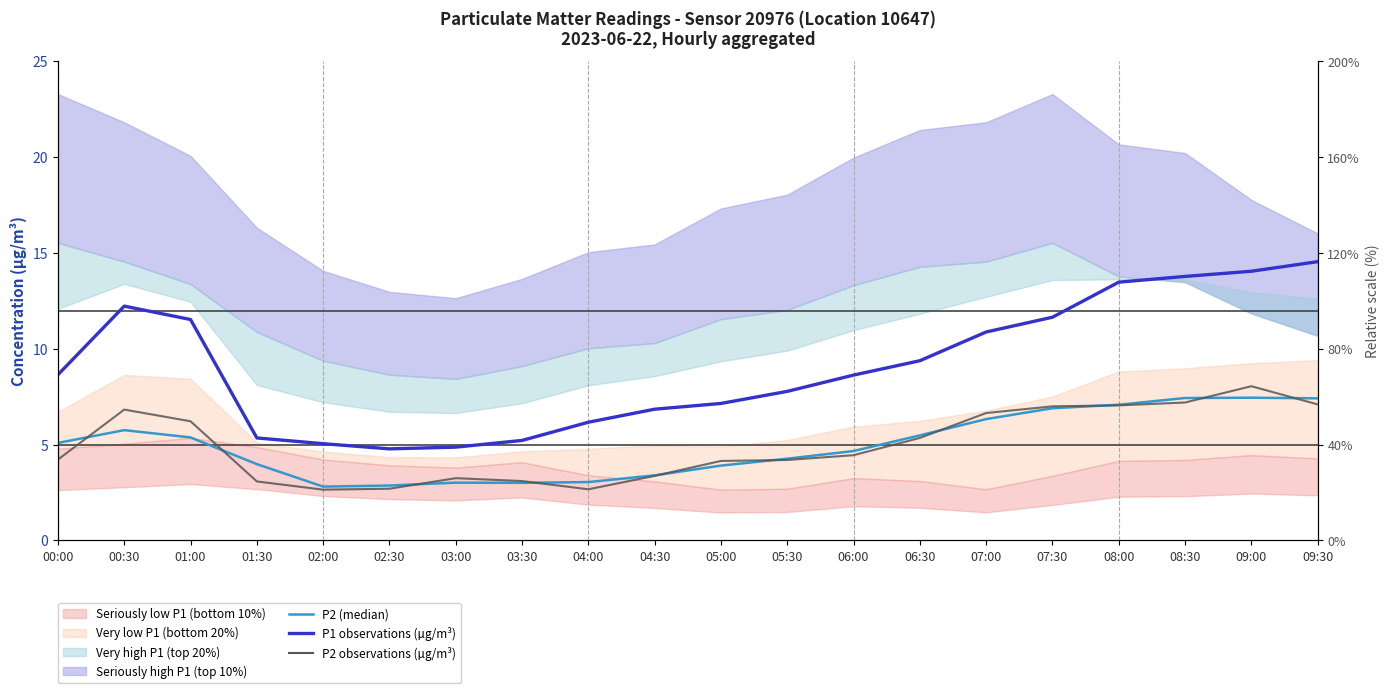

At which category is the sum across all series the highest?

09:00